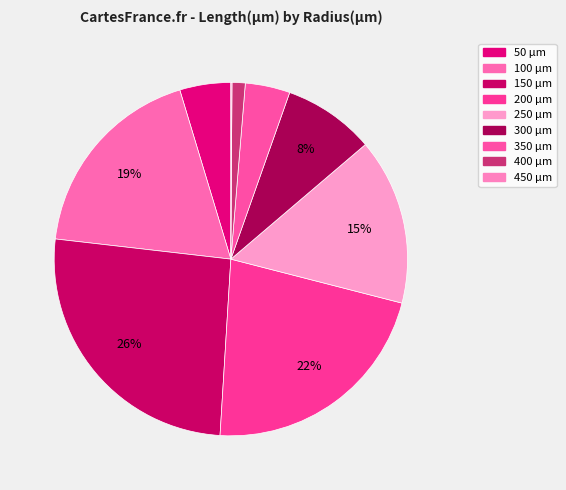

What portion of the pie excludes 350?

95.9%